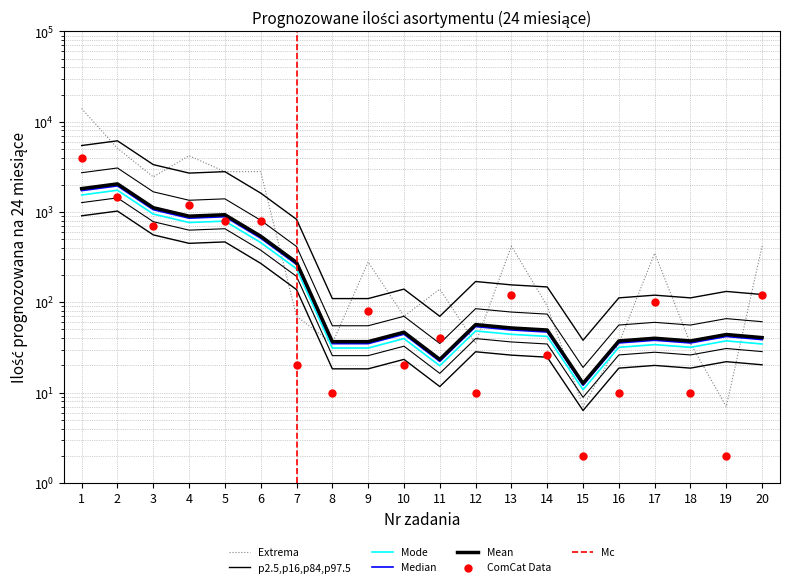

What is the change in value from 4 to 11?

-4060